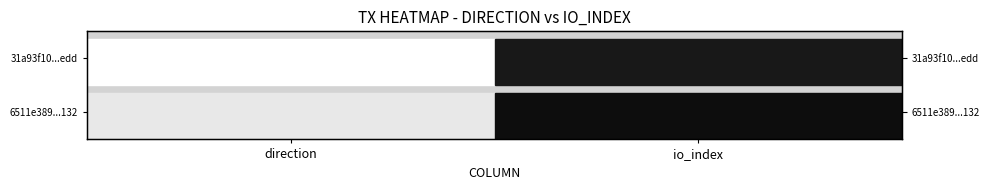

Rank the series by their maximum value, from highest to lowest.

6511e389...132, 31a93f10...edd